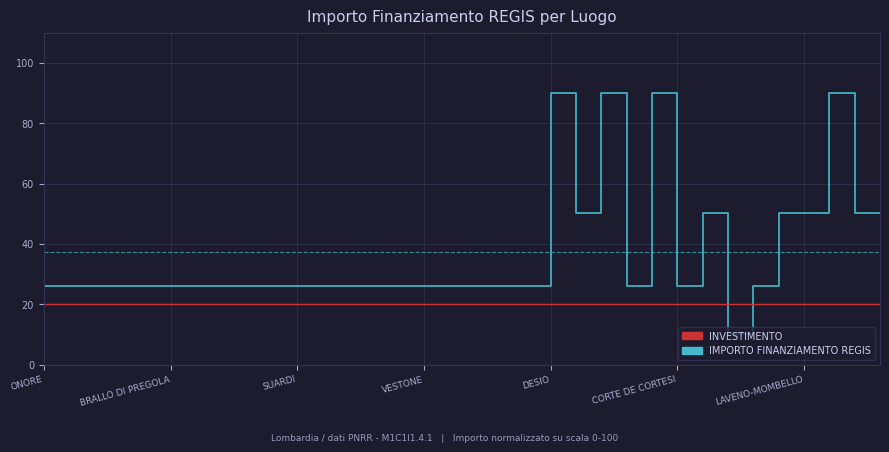

True or false: INVESTIMENTO and IMPORTO FINANZIAMENTO REGIS cross at least once.

True